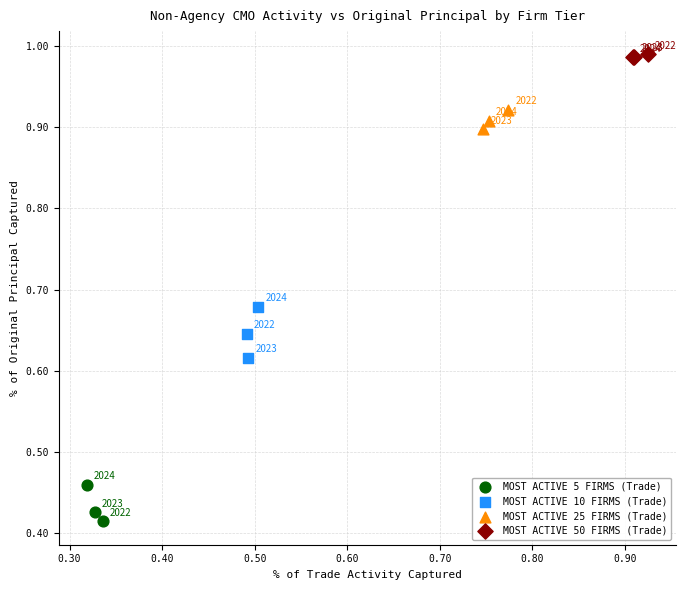

Which series contains the lowest Y value?

MOST ACTIVE 5 FIRMS (Trade)